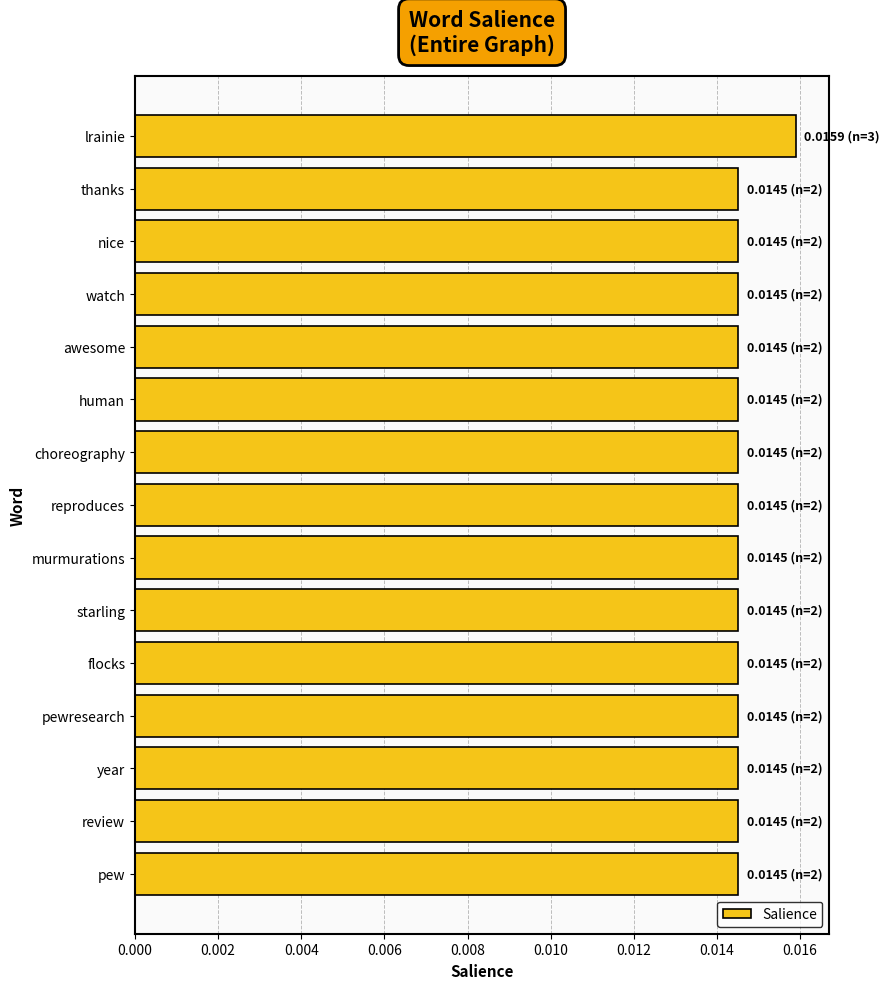

Count the values in the range 0 to 1.

15